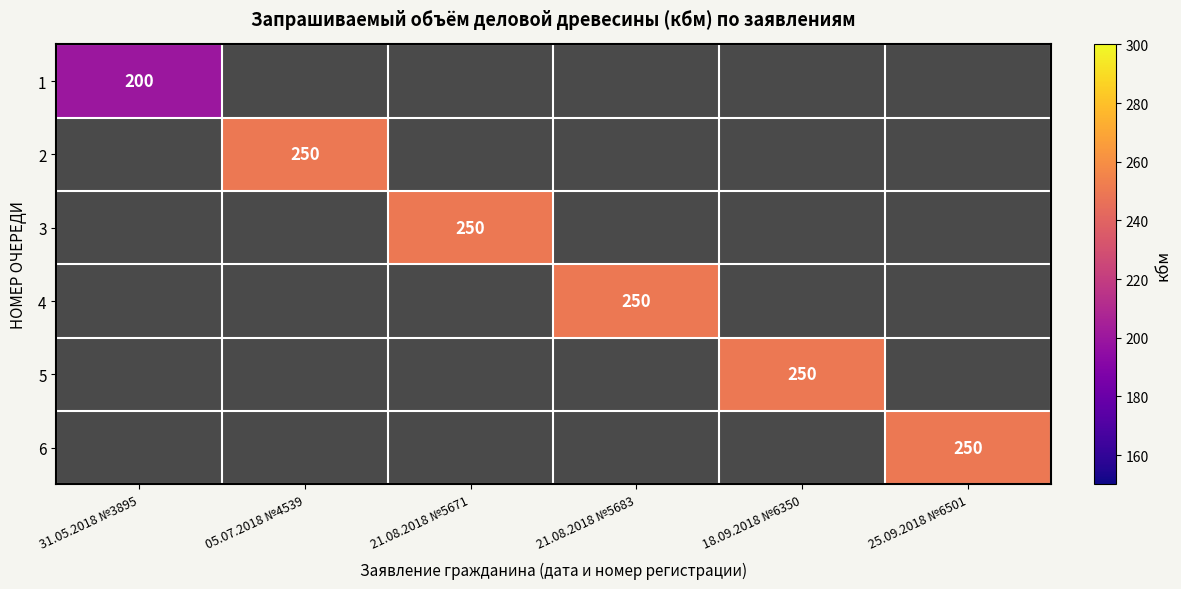

Is it true that 3 equals 106 at 21.08.2018 №5671?

False